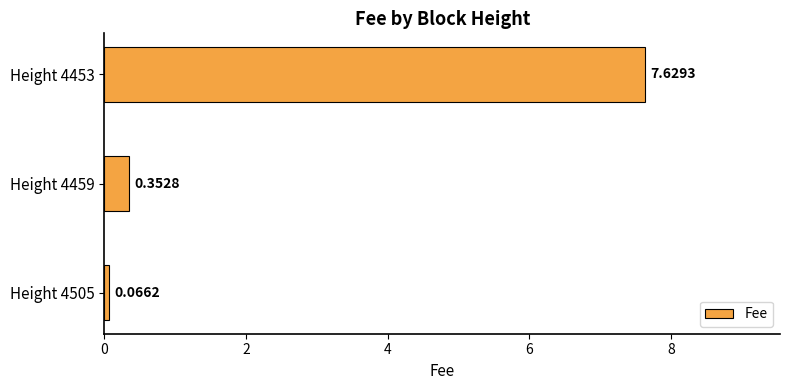

Which label corresponds to the largest value in the chart?

Height 4453